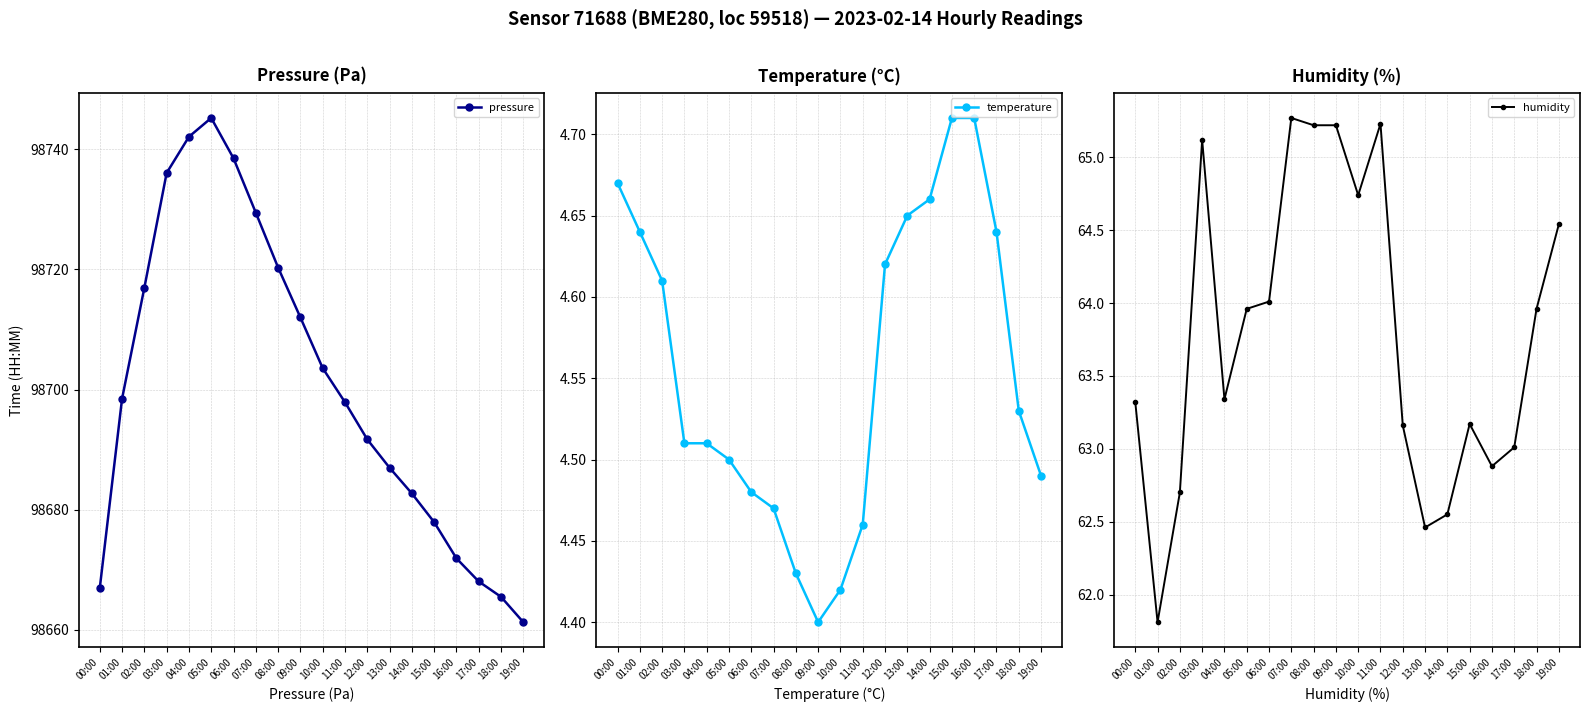

What is the difference between the maximum and minimum values in the temperature series?

0.3